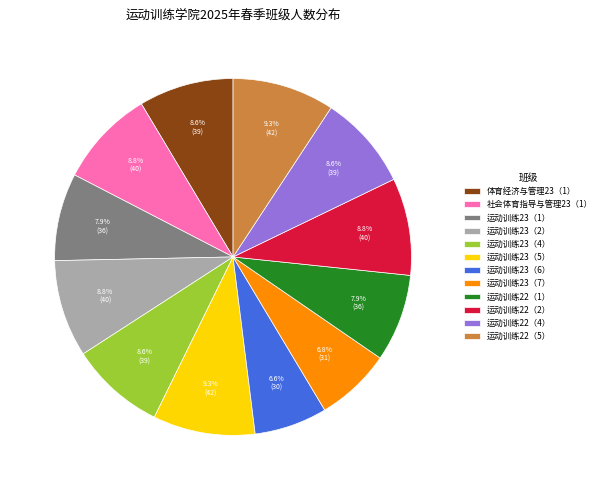

To the nearest percent, what percentage of the pie is 运动训练23（2）?

9%